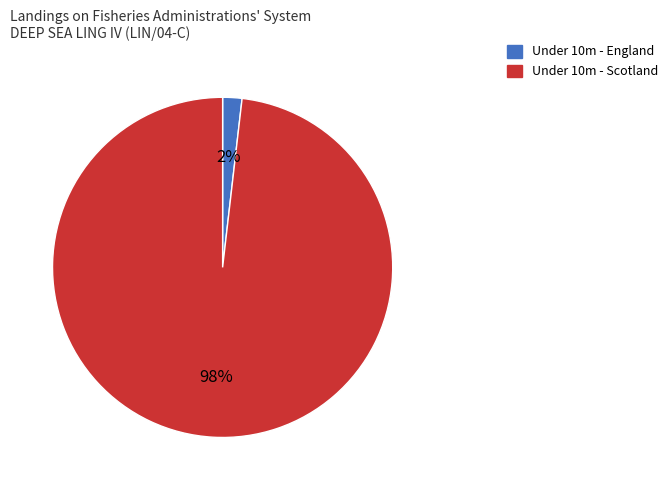

Rank the categories by value from lowest to highest.

Under 10m - England, Under 10m - Scotland